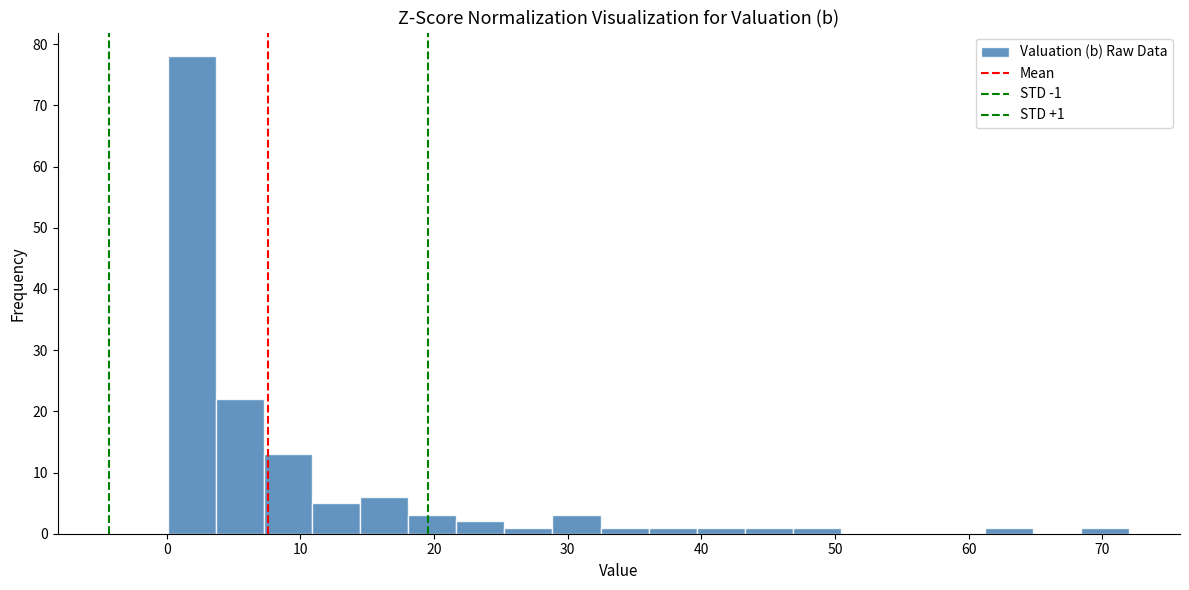

Around what value on the x-axis is the tallest bar? Give the approximate position of its centre, as read against the axis.

2